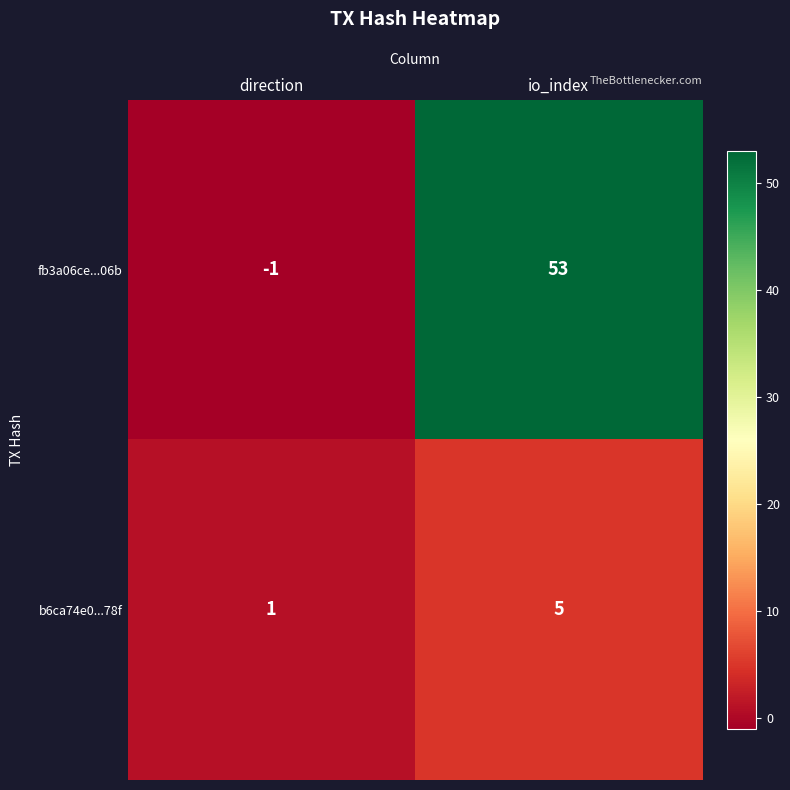

Is it true that fb3a06ce...06b equals 73 at io_index?

False